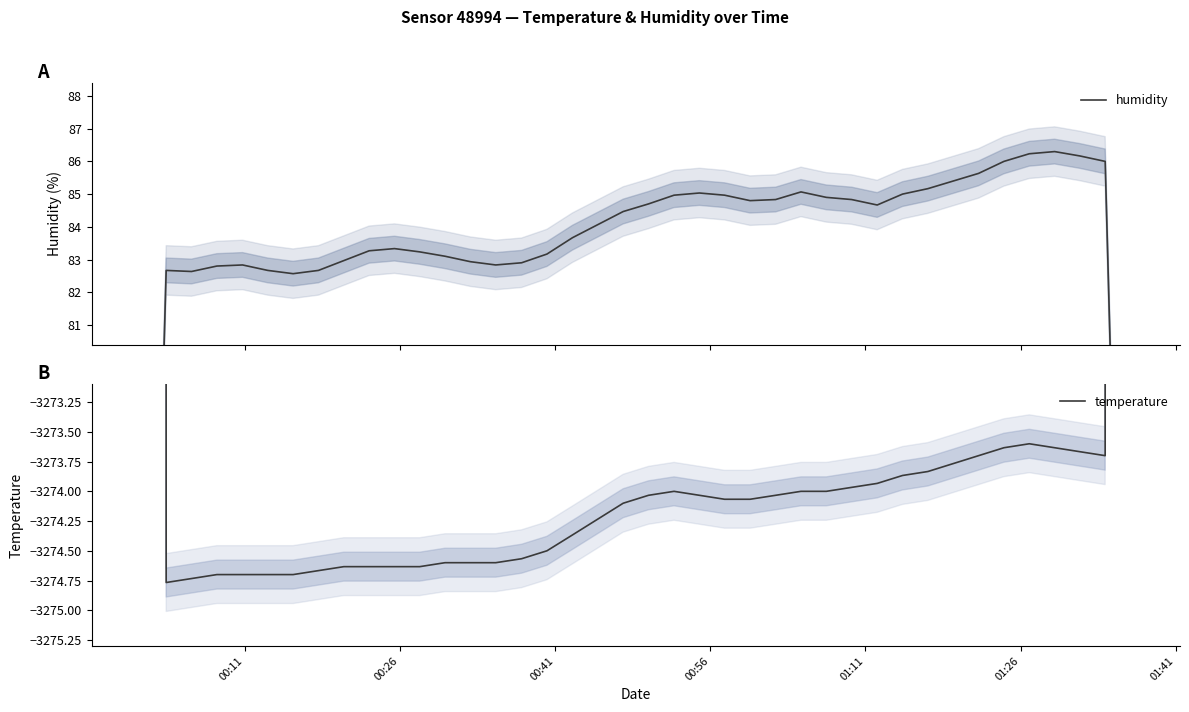

True or false: temperature has a value of -5180.7 at 35.

False